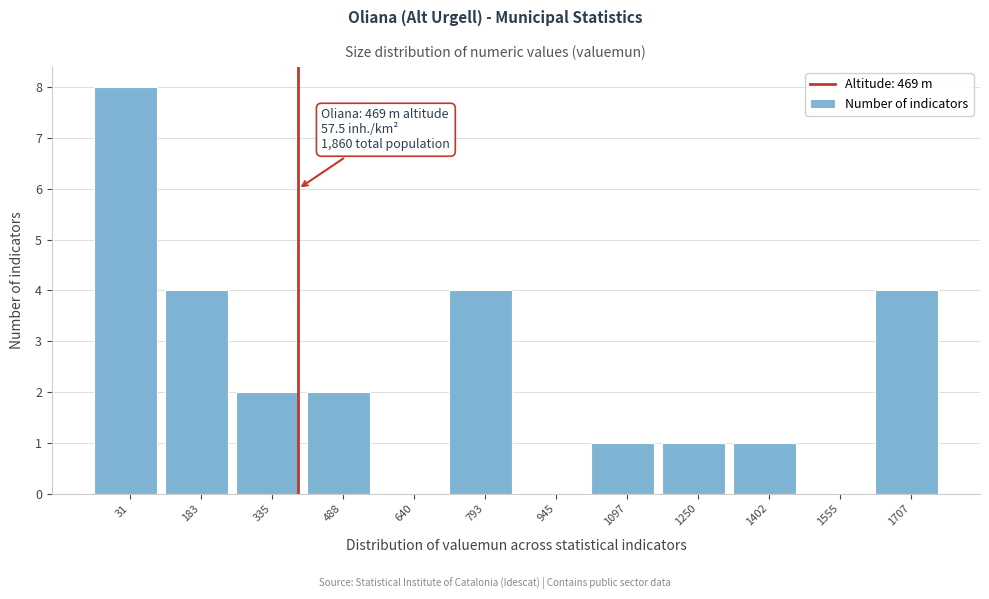

Reading left to right, extract all data points from this chart.

31=8	183=4	335=2	488=2	640=0	793=4	945=0	1097=1	1250=1	1402=1	1555=0	1707=4